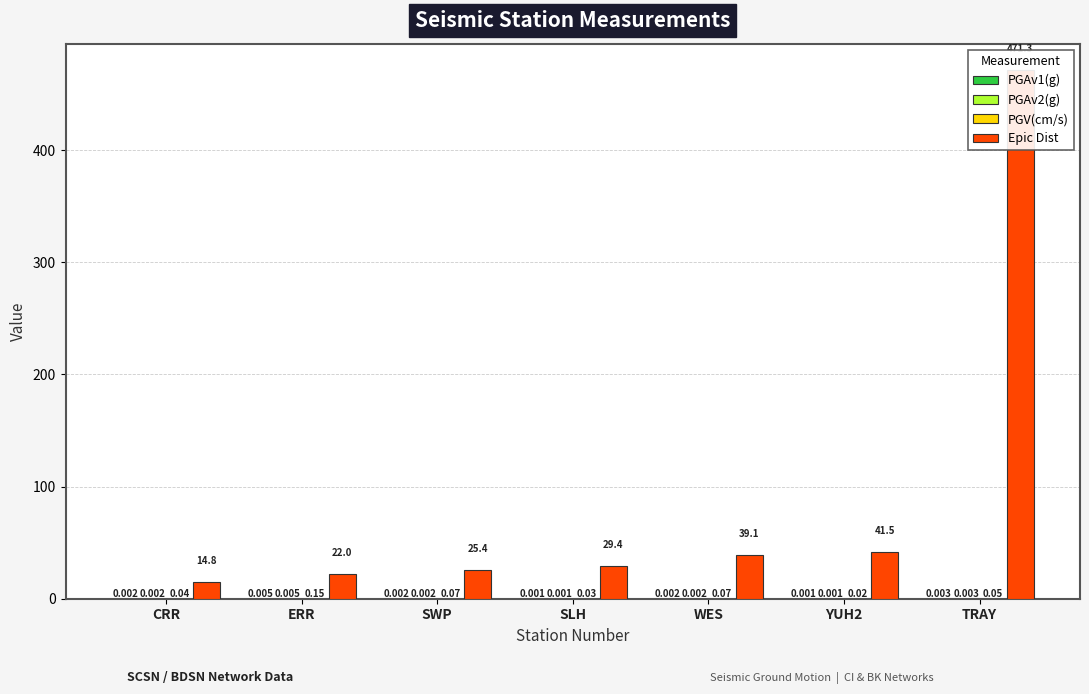

Reading left to right, what are all the values shown in this chart?

PGAv1(g): 0.0	0.0	0.0	0.0	0.0	0.0	0.0
PGAv2(g): 0.0	0.0	0.0	0.0	0.0	0.0	0.0
PGV(cm/s): 0.0	0.1	0.1	0.0	0.1	0.0	0.1
Epic Dist: 14.8	22.0	25.4	29.4	39.1	41.5	471.3